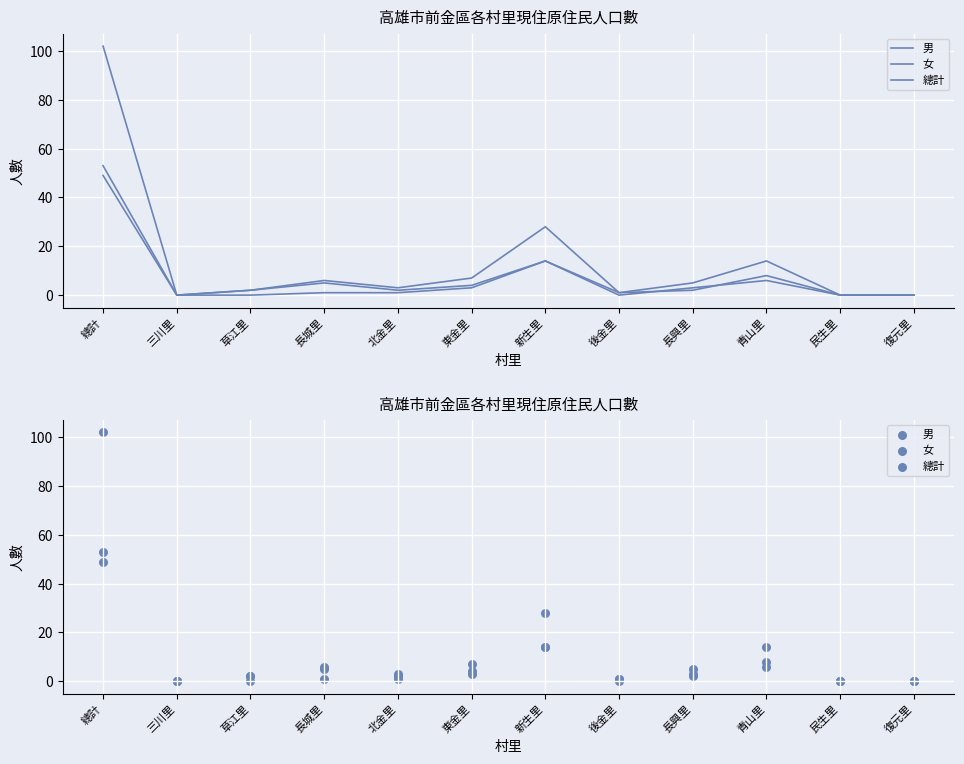

What are all the series names shown in the legend?

男, 女, 總計